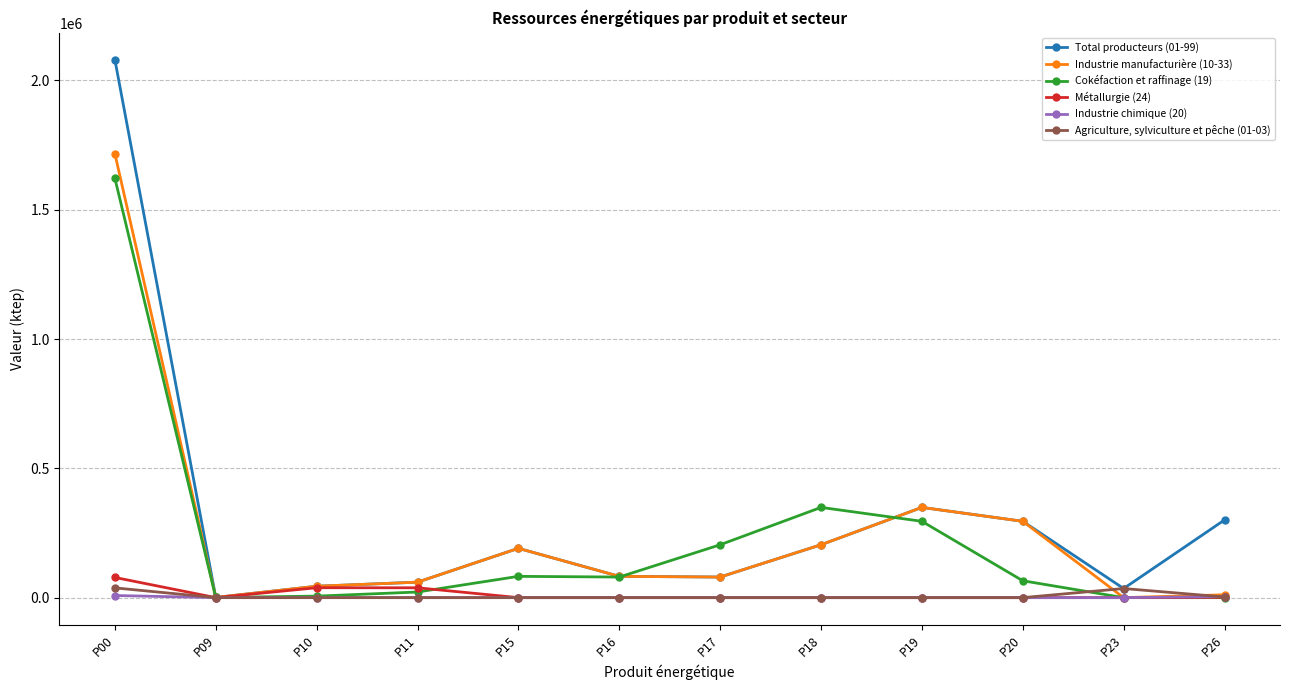

How many data points in Industrie chimique (20) are above 0?

2